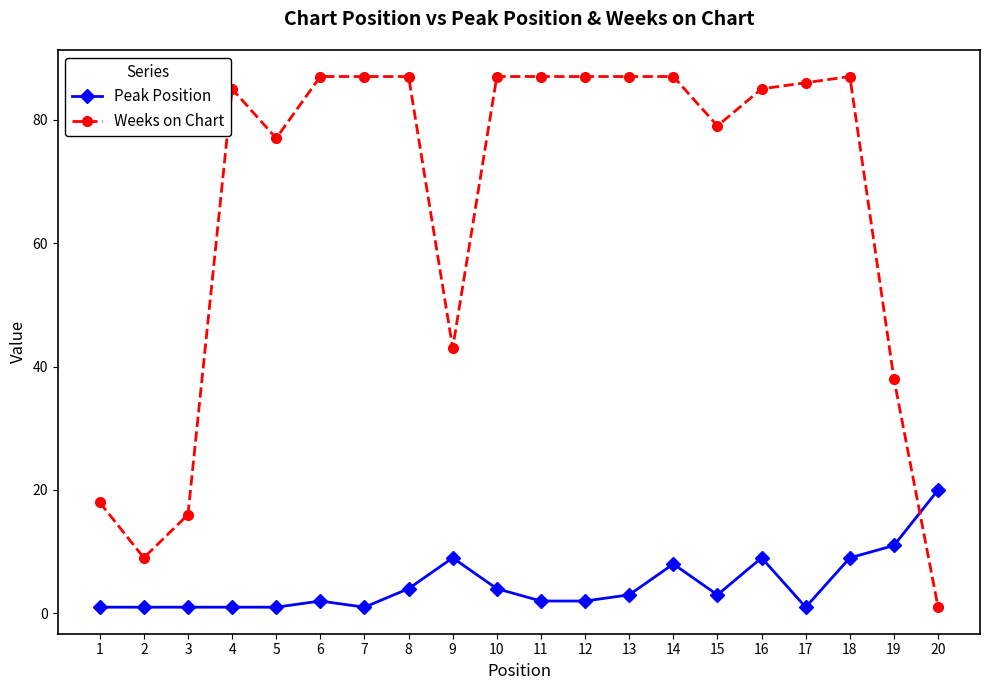

Which series has the largest total across all categories?

Weeks on Chart